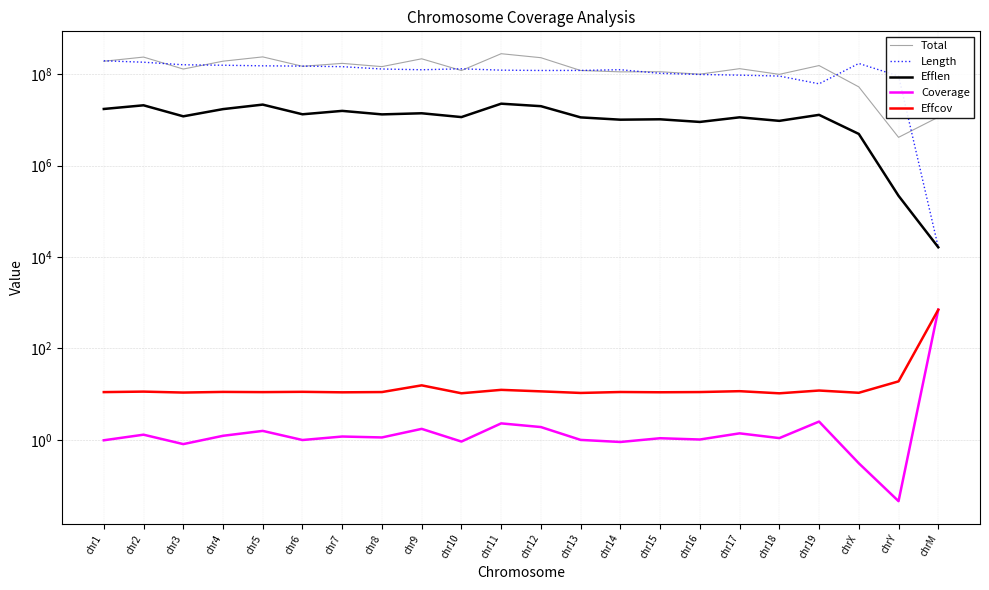

List the series in order of their peak value, highest first.

Total, Length, Efflen, Effcov, Coverage